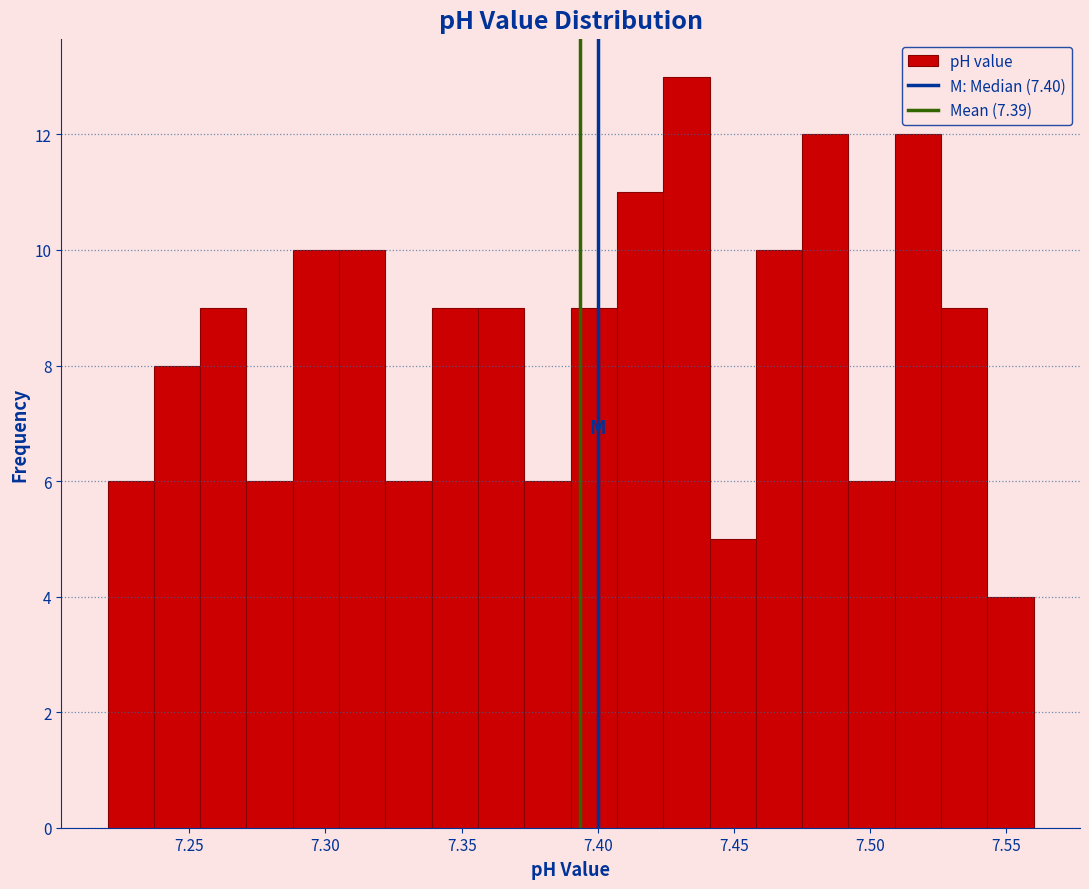

Read against the x-axis, roughly where is the centre of the tallest bar?

7.435